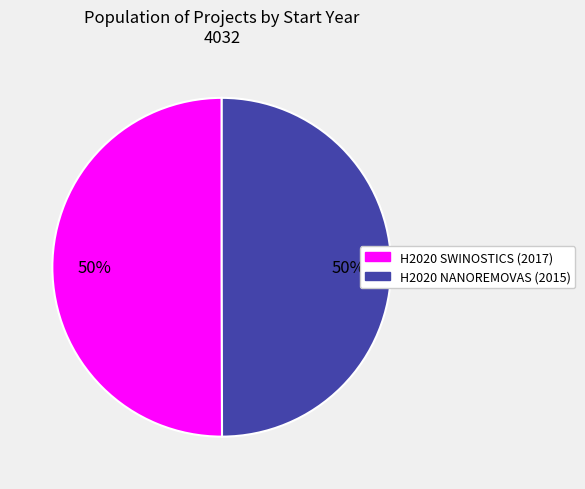

To the nearest percent, what is the combined percentage of H2020 SWINOSTICS (2017) and H2020 NANOREMOVAS (2015)?

100%